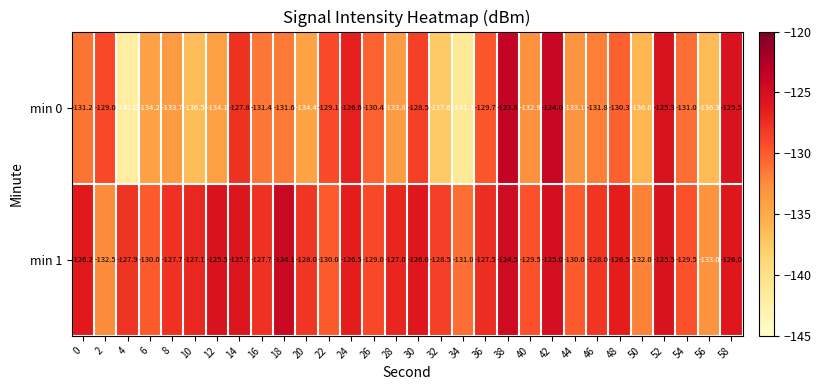

The min 1 series shows -126.2 at 0. True or false?

True